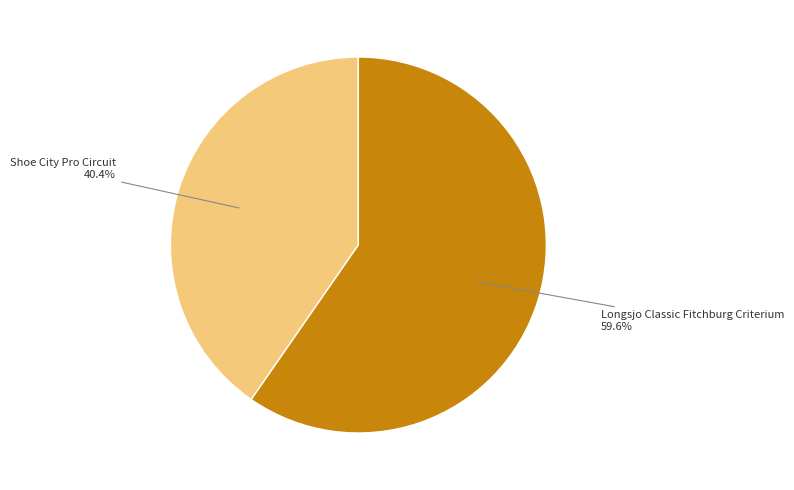

Is there a majority slice in this chart?

Yes